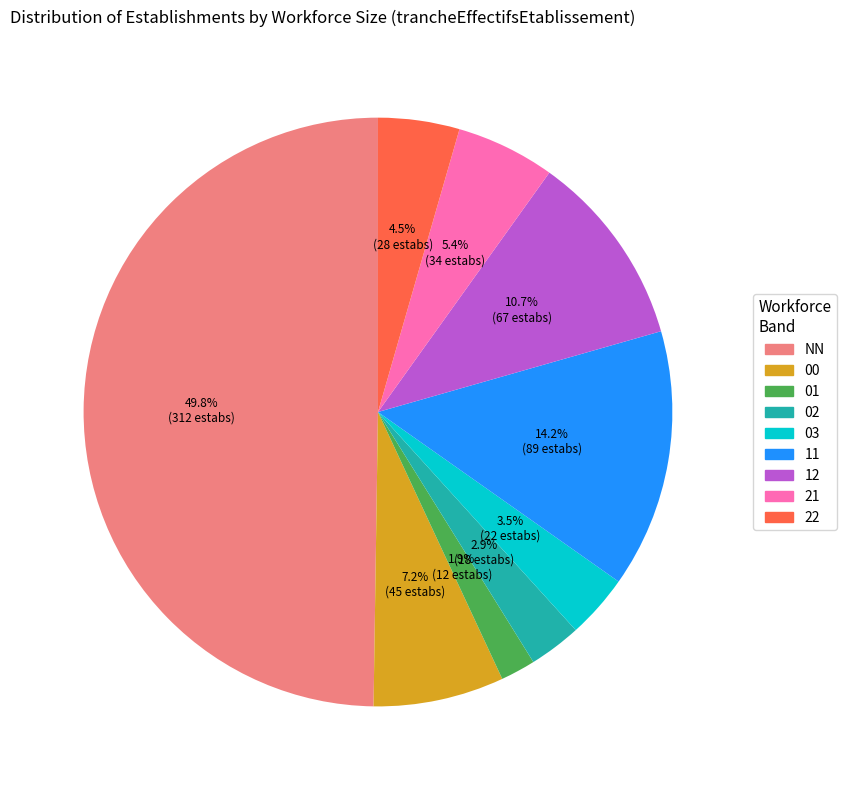

To the nearest percent, what is the difference between the 12 and 21 slice percentages?

5%